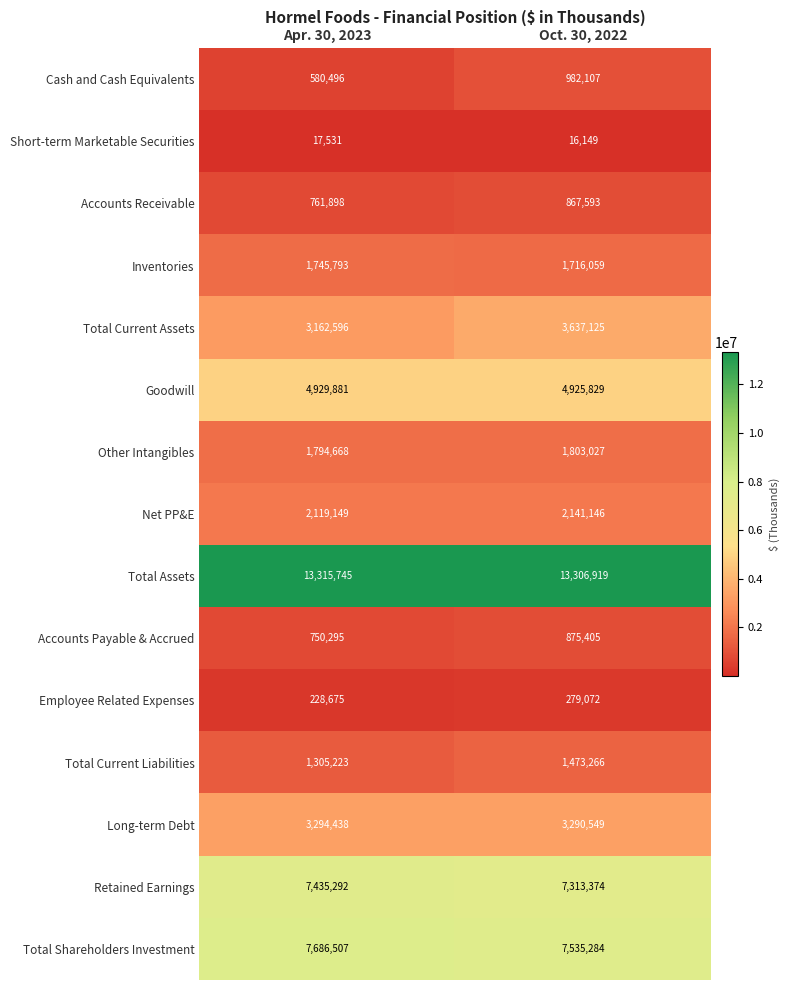

Is it true that Total Shareholders Investment equals 7686507 at Apr. 30, 2023?

True